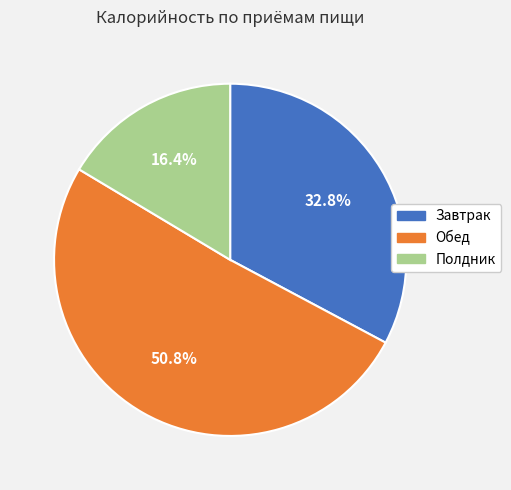

What percentage is NOT represented by Обед?

49.2%